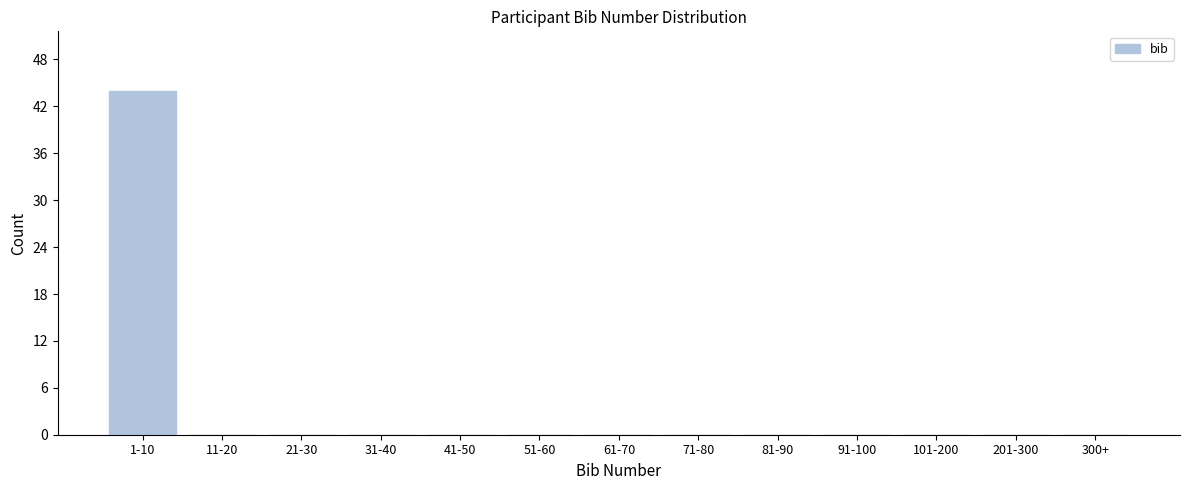

Reading left to right, list all the values displayed in this chart.

1-10=44	11-20=0	21-30=0	31-40=0	41-50=0	51-60=0	61-70=0	71-80=0	81-90=0	91-100=0	101-200=0	201-300=0	300+=0